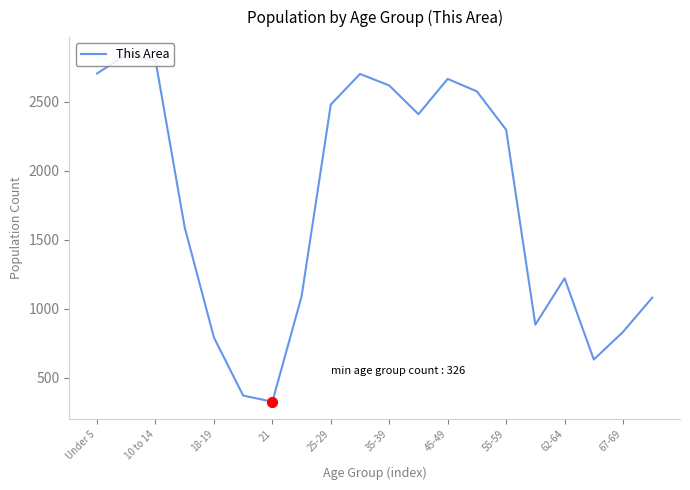

What is the greatest value displayed?

2844